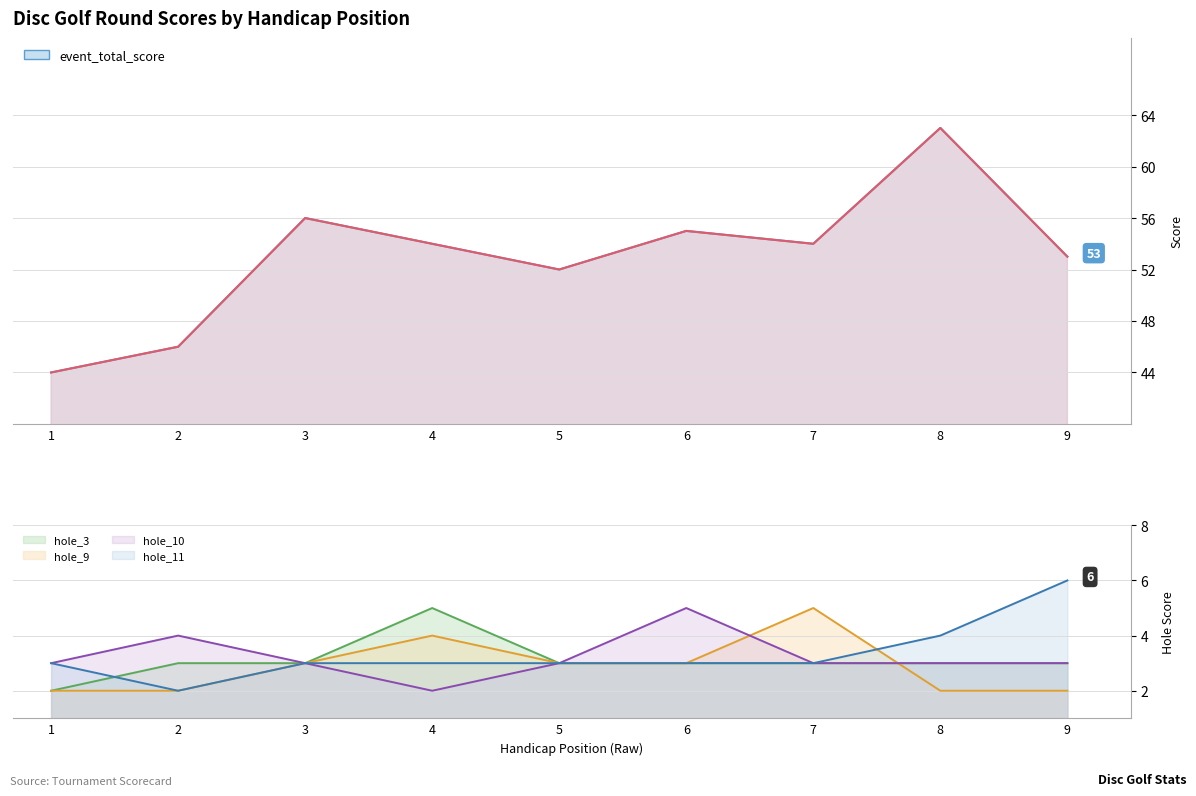

How many lines are shown in the chart?

6